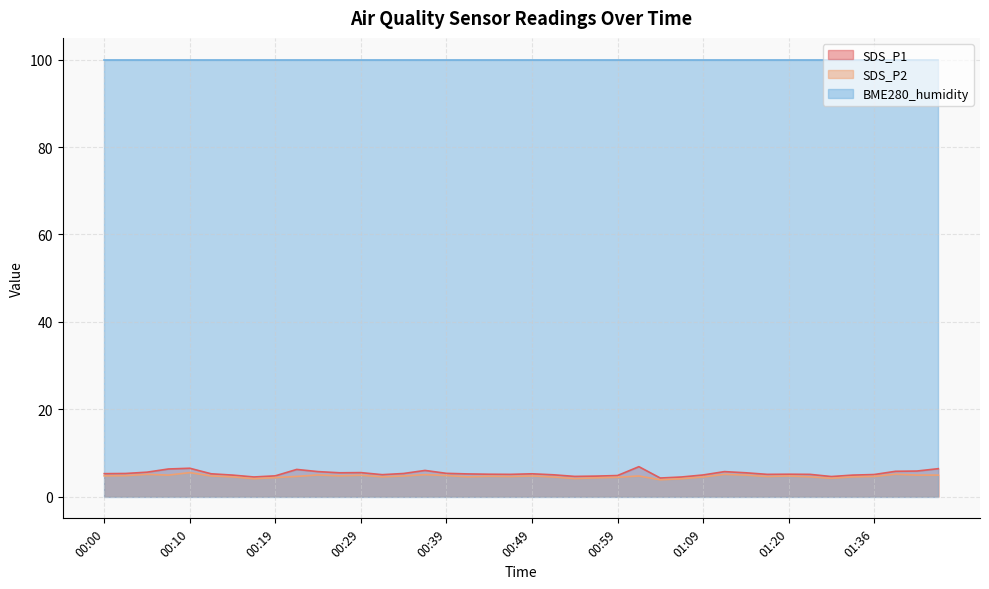

What is the lowest value of the SDS_P2 series?

3.8